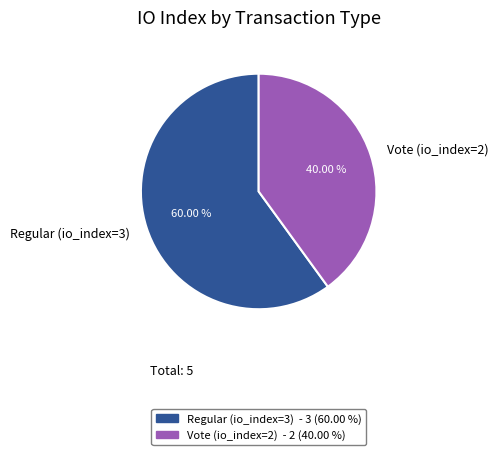

What is the ratio of the value at Vote (io_index=2) to the value at Regular (io_index=3)?

0.7